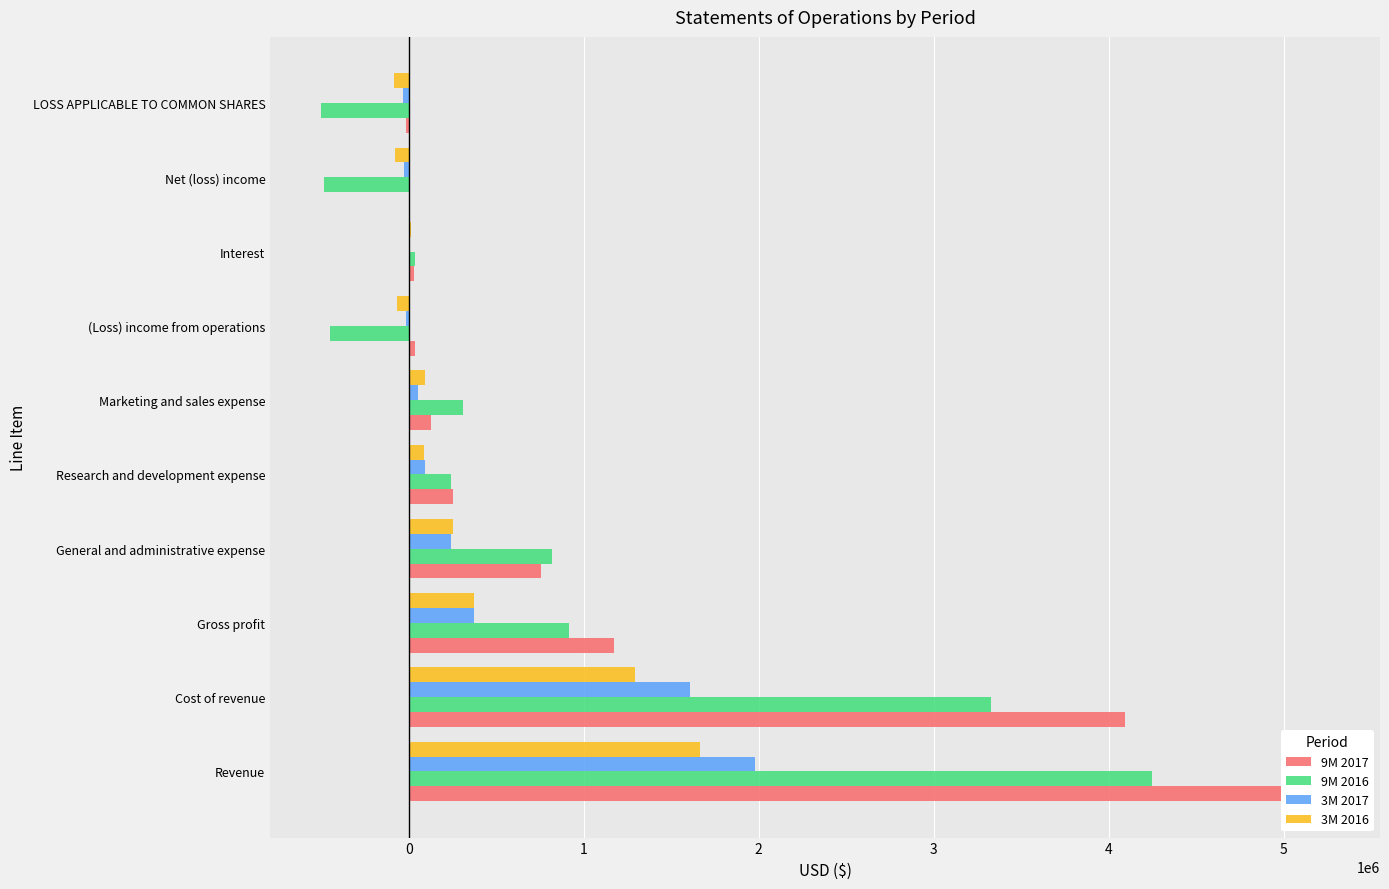

How many data points in 9M 2016 are above 308852?

4